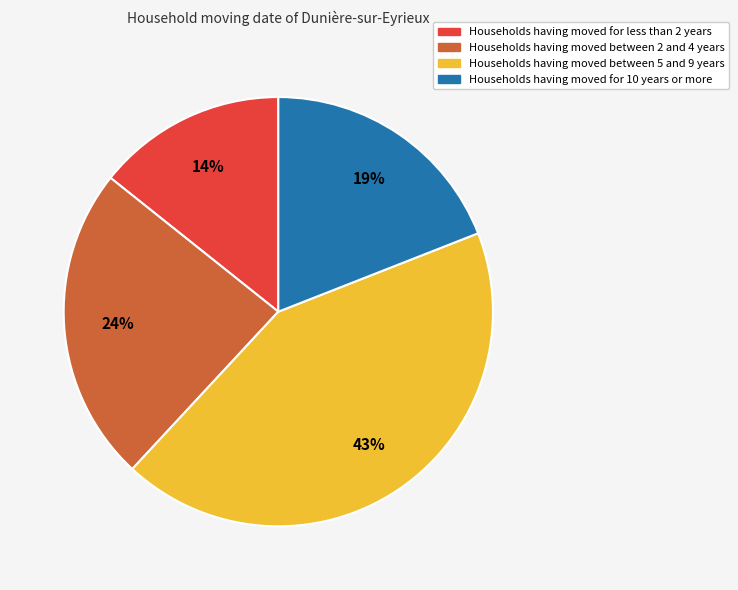

How many slices are in this pie chart?

4